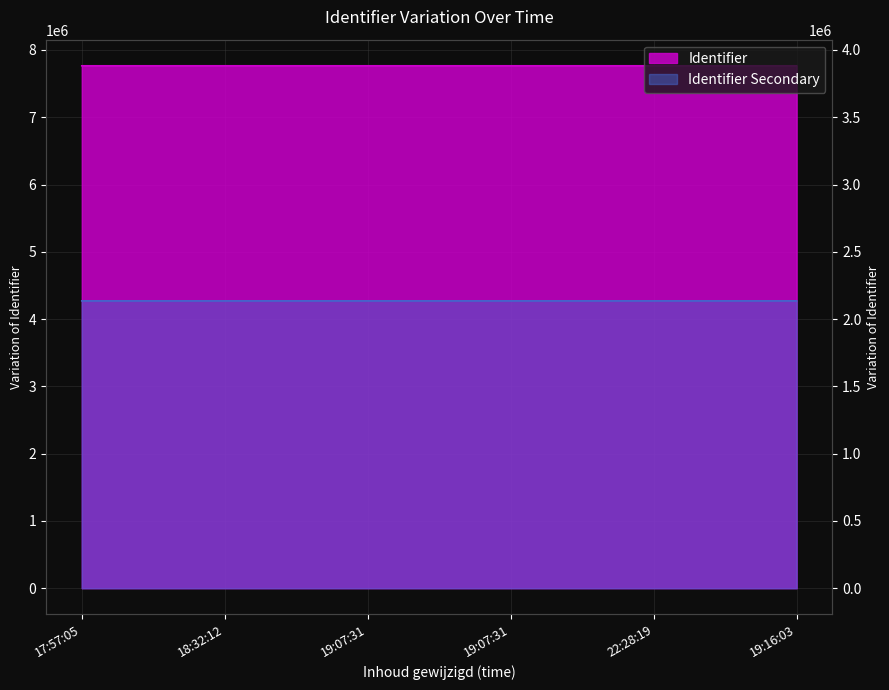

How many values in the Identifier series are below 7764424?

3